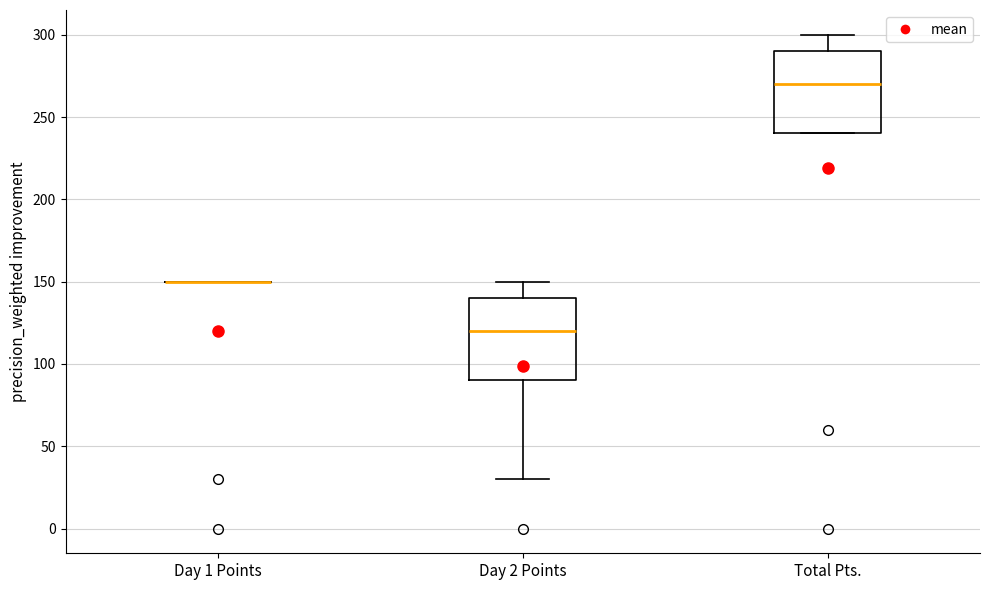

Reading left to right, read every box against the y-axis: the position of its median line, the range the box covers, and the ends of its whiskers. The values are not printed on the chart, so give them approximately, as read against the axis.

Day 1 Points: box collapsed to a line at 150, whiskers 150 to 150
Day 2 Points: median 120, box 90 to 140, whiskers 30 to 150
Total Pts.: median 270, box 240 to 290, whiskers 240 to 300